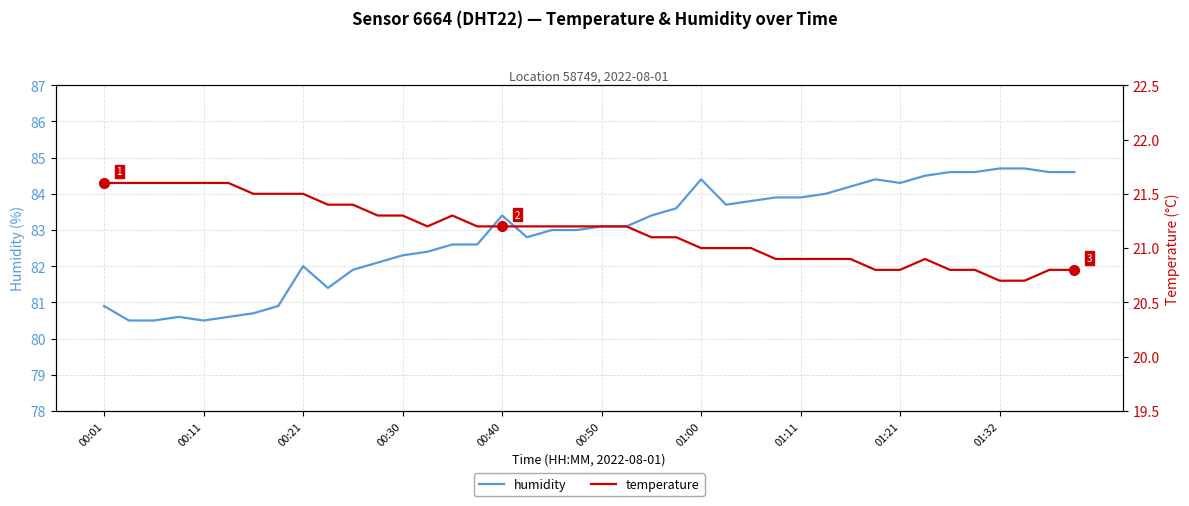

Is it true that humidity equals 142.8 at 14?

False